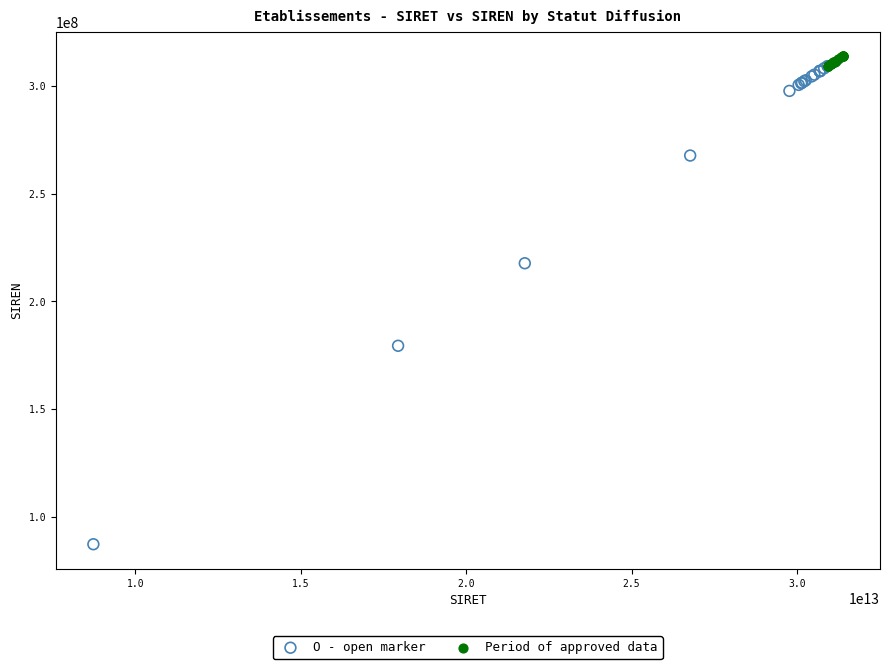

Which series reaches the maximum Y coordinate?

Period of approved data